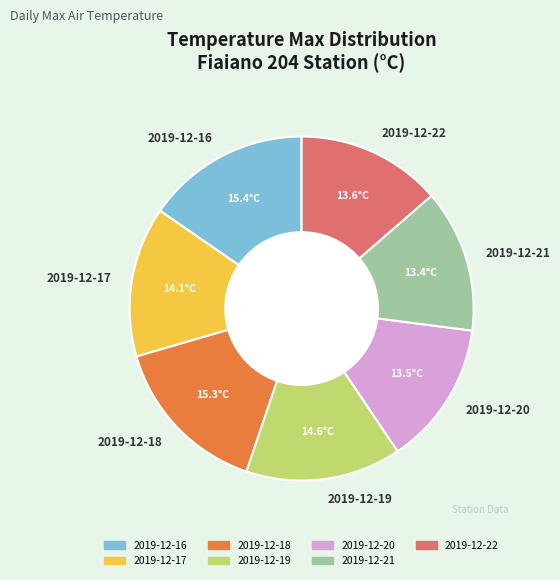

Is it true that 2019-12-22 is 25% of the pie?

False